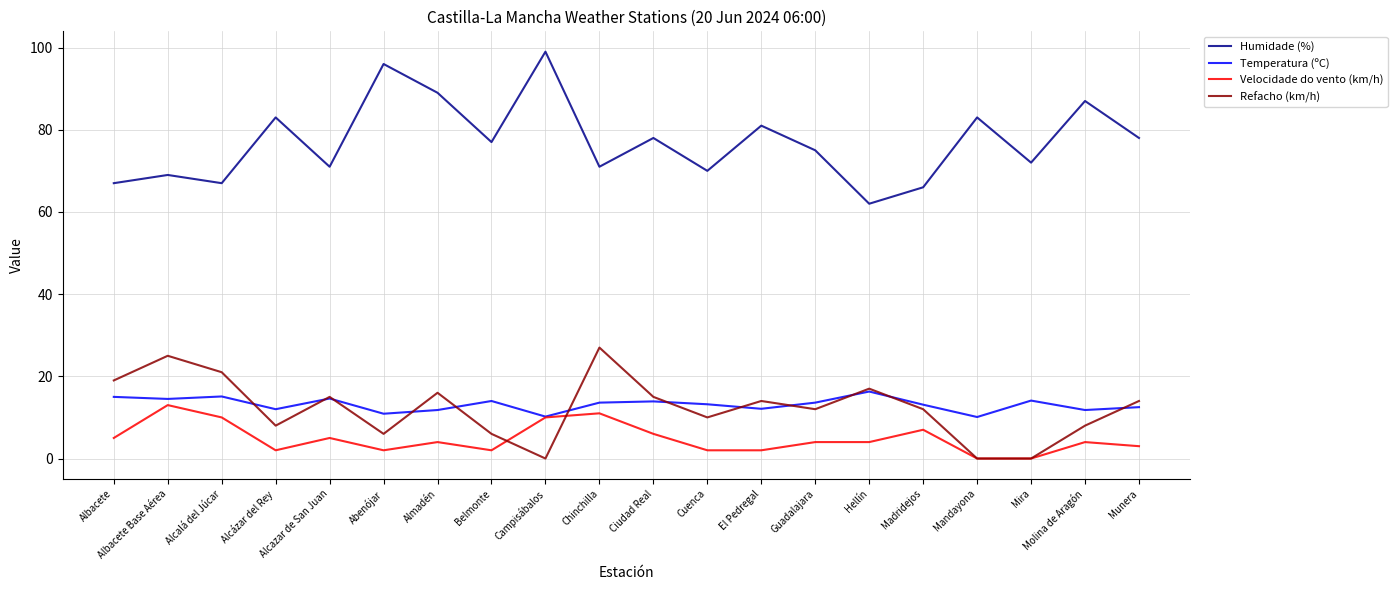

Is it true that Humidade (%) equals 77.0 at Belmonte?

True